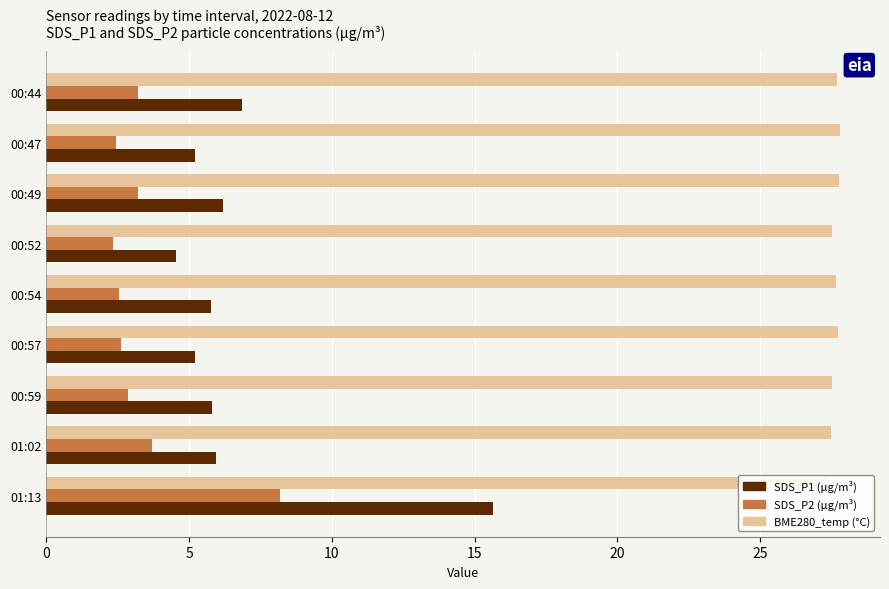

What is the total value across all series at 00:57?

35.6